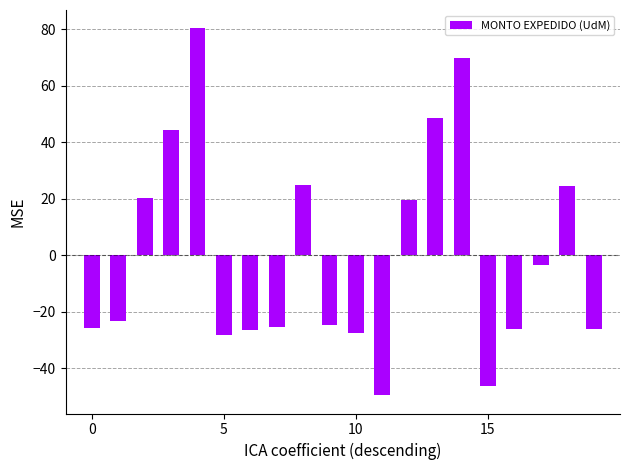

What is the greatest value displayed?

80.2